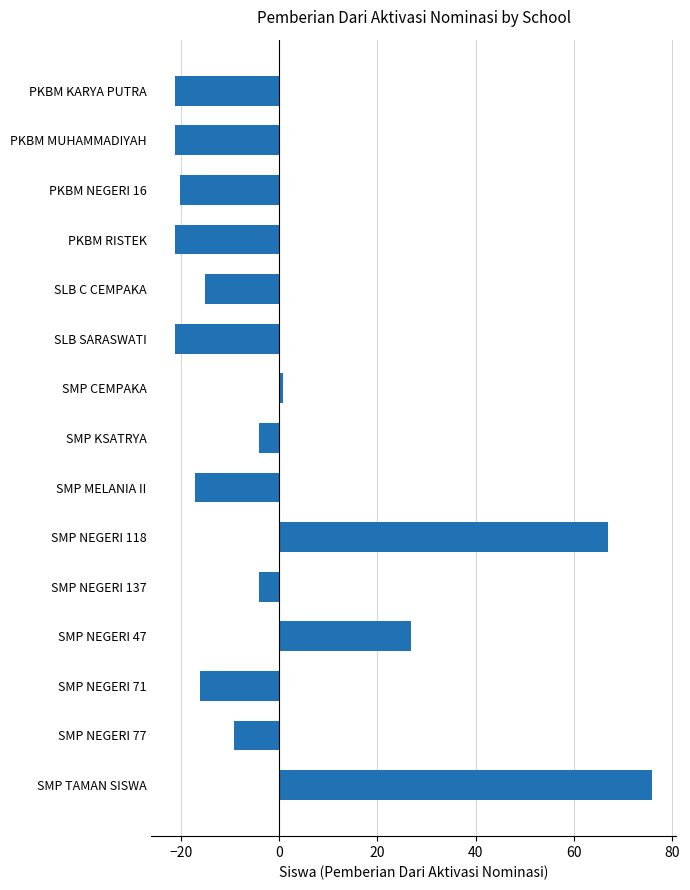

The value at PKBM RISTEK is -21.1. True or false?

True